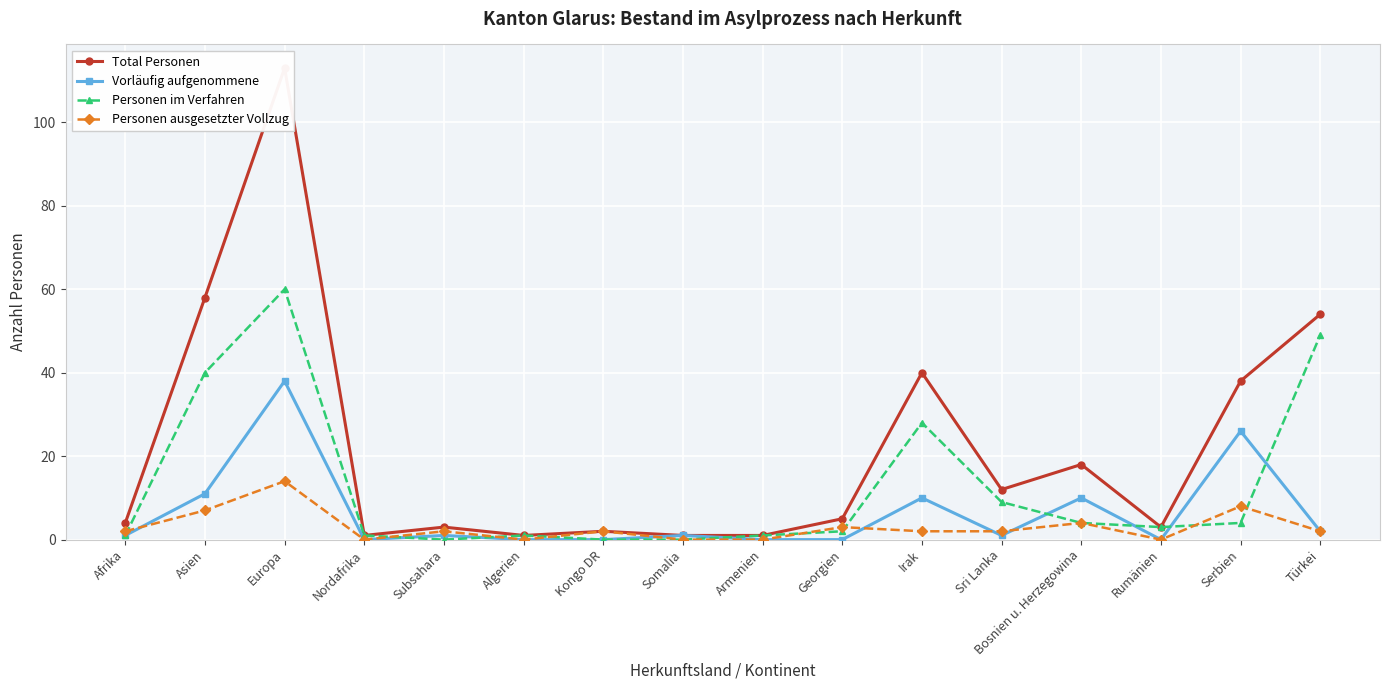

Reading left to right, what are all the values shown in this chart?

Total Personen: 4	58	113	1	3	1	2	1	1	5	40	12	18	3	38	54
Vorläufig aufgenommene: 1	11	38	0	1	0	0	1	0	0	10	1	10	0	26	2
Personen im Verfahren: 1	40	60	1	0	1	0	0	1	2	28	9	4	3	4	49
Personen ausgesetzter Vollzug: 2	7	14	0	2	0	2	0	0	3	2	2	4	0	8	2